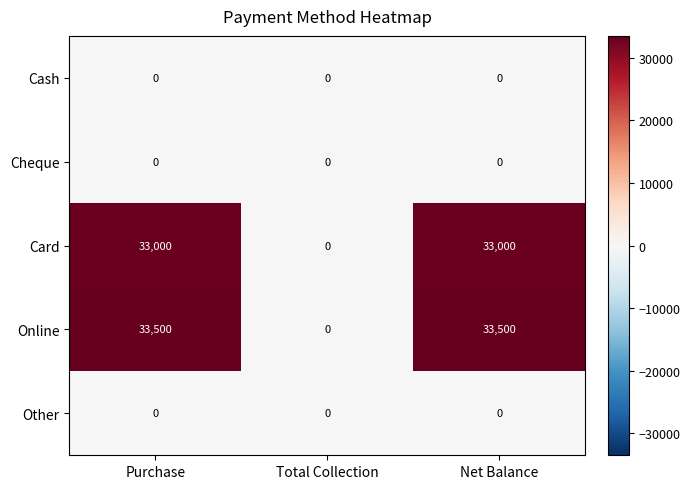

Reading left to right, extract all data points from this chart.

Cash: Purchase=0	Total Collection=0	Net Balance=0
Cheque: Purchase=0	Total Collection=0	Net Balance=0
Card: Purchase=33000	Total Collection=0	Net Balance=33000
Online: Purchase=33500	Total Collection=0	Net Balance=33500
Other: Purchase=0	Total Collection=0	Net Balance=0